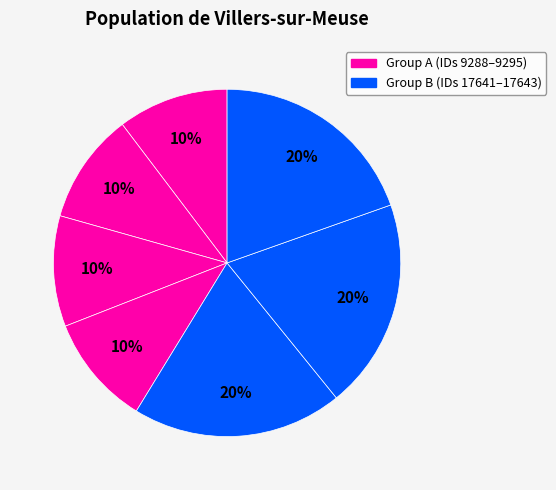

How many slices are in this pie chart?

7